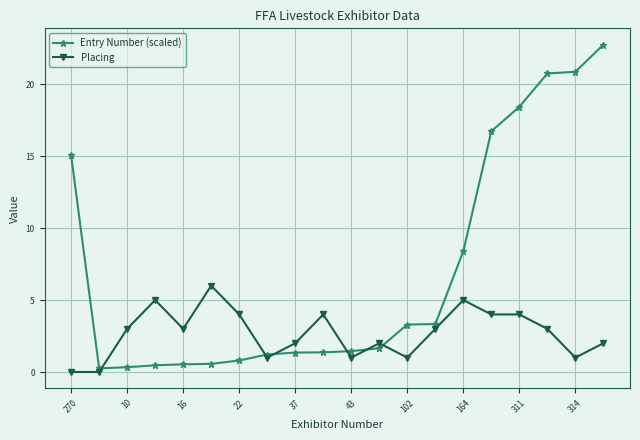

What is the value of the Placing point at the 4th from the left?

5.0